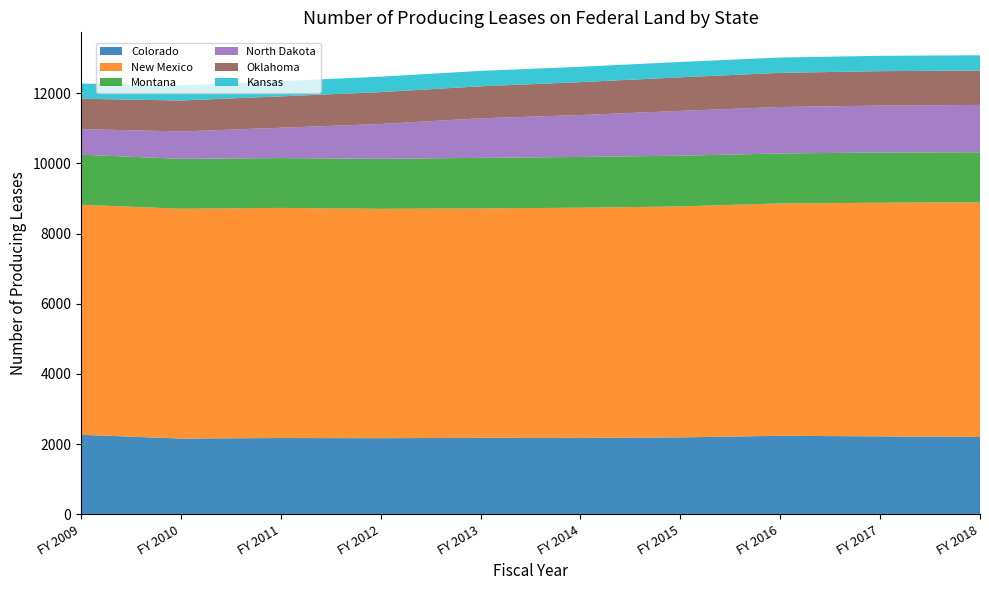

Reading right to left, what are all the values shown in this chart?

Colorado: FY 2018=2204	FY 2017=2221	FY 2016=2238	FY 2015=2192	FY 2014=2179	FY 2013=2180	FY 2012=2169	FY 2011=2174	FY 2010=2159	FY 2009=2266
New Mexico: FY 2018=6687	FY 2017=6656	FY 2016=6619	FY 2015=6579	FY 2014=6556	FY 2013=6535	FY 2012=6534	FY 2011=6556	FY 2010=6546	FY 2009=6554
Montana: FY 2018=1423	FY 2017=1431	FY 2016=1423	FY 2015=1446	FY 2014=1446	FY 2013=1440	FY 2012=1425	FY 2011=1419	FY 2010=1422	FY 2009=1426
North Dakota: FY 2018=1349	FY 2017=1336	FY 2016=1324	FY 2015=1276	FY 2014=1193	FY 2013=1127	FY 2012=992	FY 2011=864	FY 2010=780	FY 2009=729
Oklahoma: FY 2018=979	FY 2017=981	FY 2016=972	FY 2015=957	FY 2014=938	FY 2013=912	FY 2012=908	FY 2011=894	FY 2010=882	FY 2009=864
Kansas: FY 2018=435	FY 2017=437	FY 2016=437	FY 2015=437	FY 2014=438	FY 2013=439	FY 2012=440	FY 2011=434	FY 2010=433	FY 2009=433